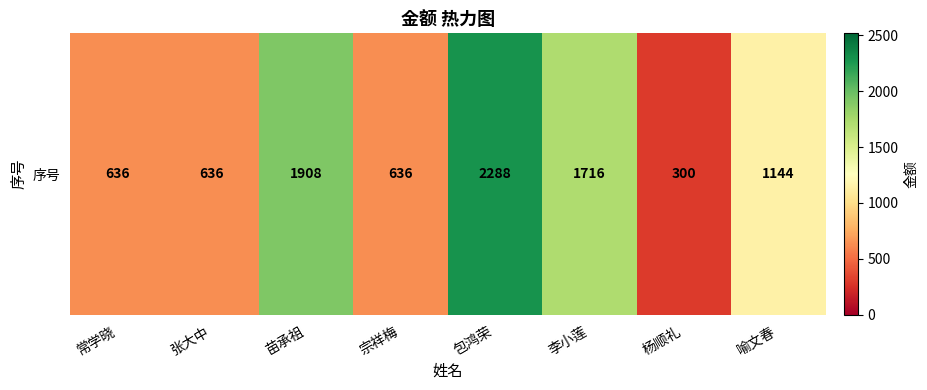

Is it true that the value at 苗承祖 is 3390?

False